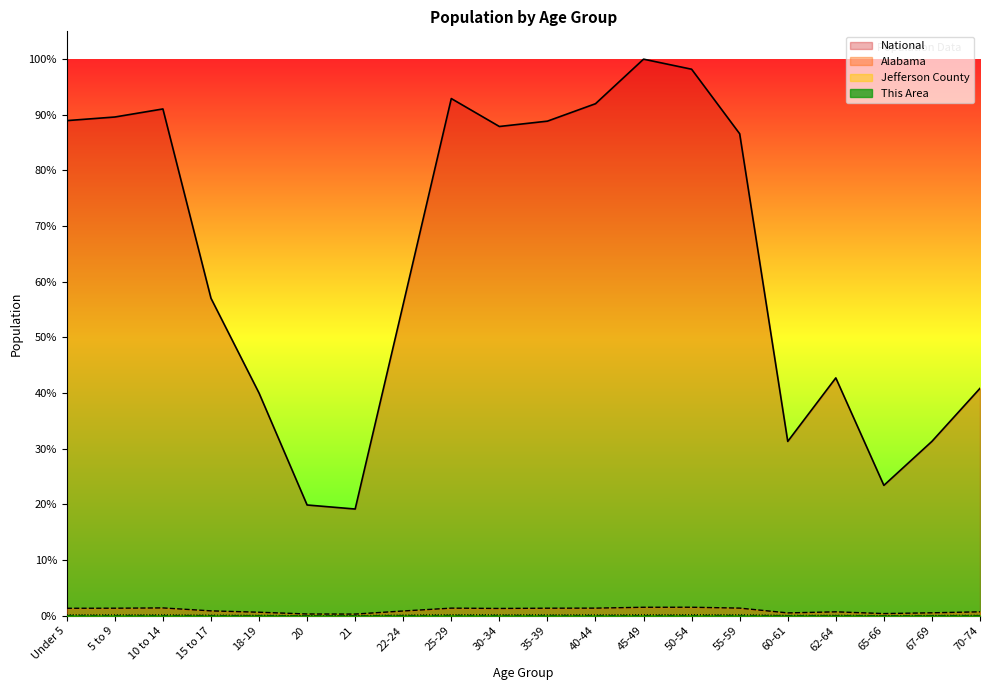

Rank the series at Under 5 from highest to lowest value.

National, Alabama, Jefferson County, This Area